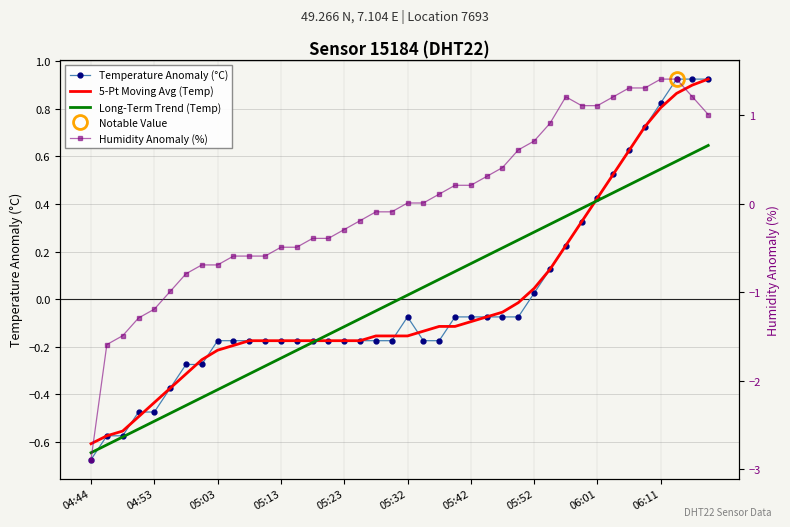

The value of 5-Pt Moving Avg (Temp) at 19 is -0.2. True or false?

True